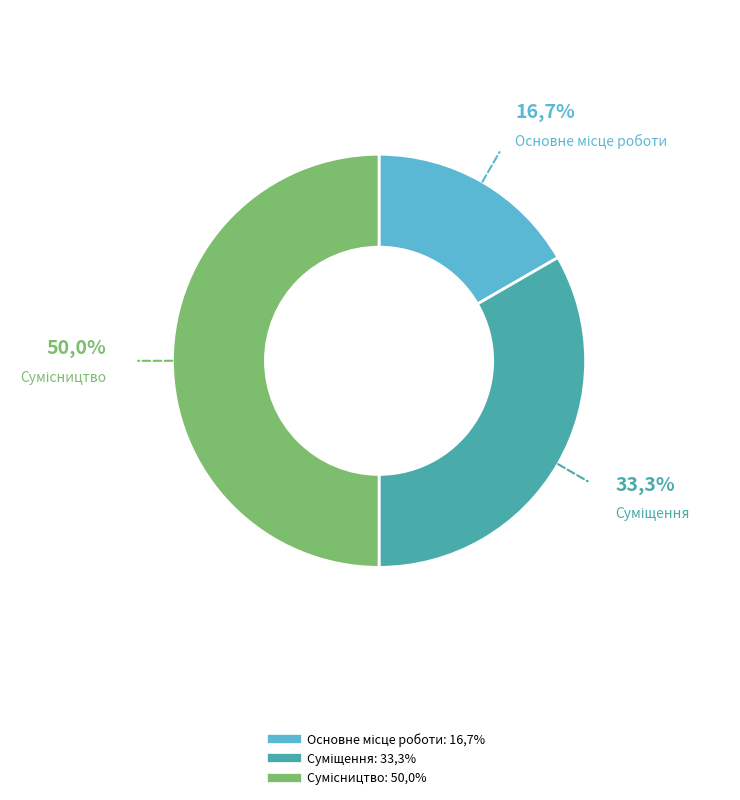

To the nearest percent, what percentage of the pie is Суміщення?

33%